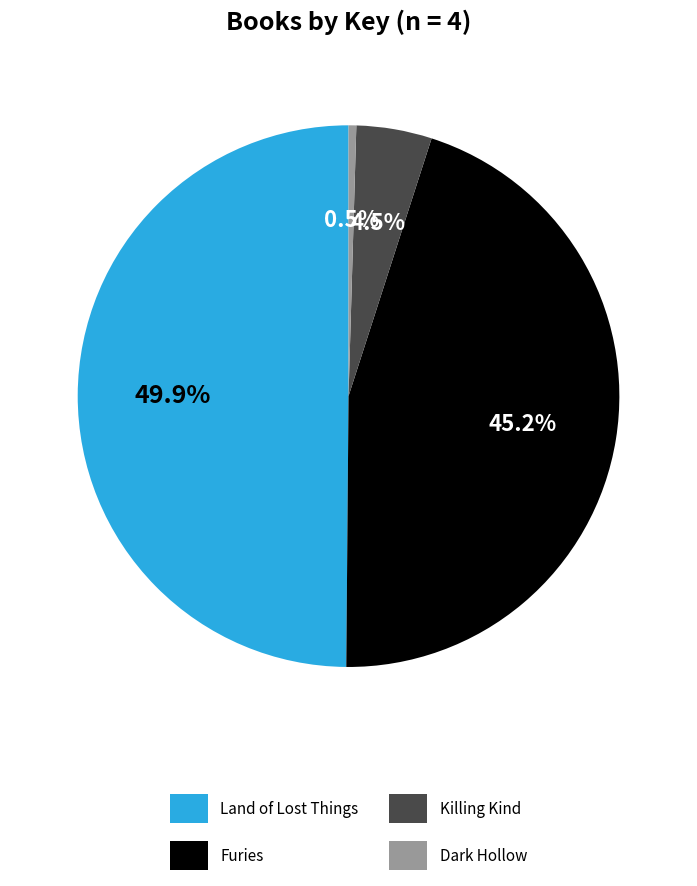

To the nearest percent, what is the average slice percentage?

25%